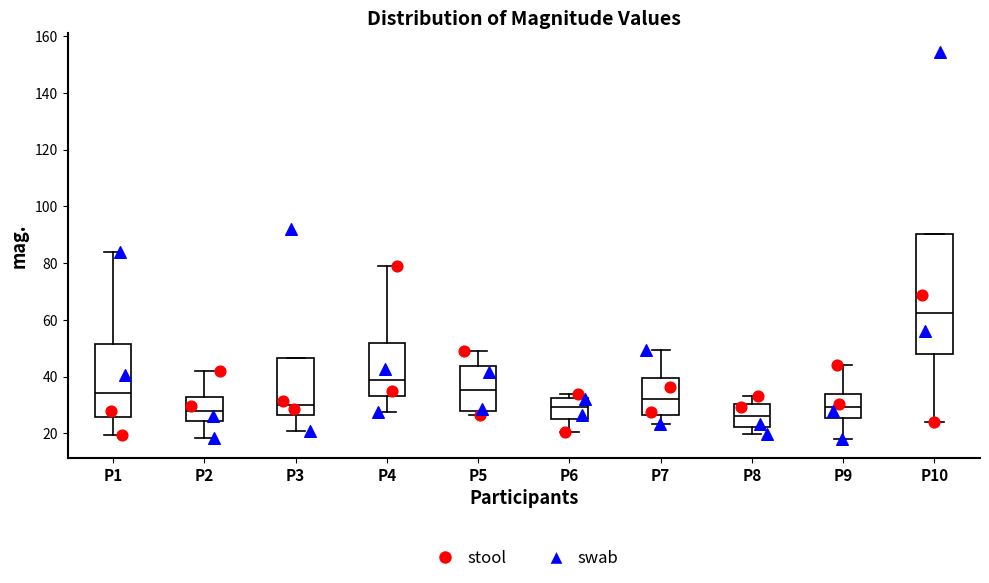

Where does the lower whisker of the box for P10 end on the y-axis? The values are not printed on the chart, so give them approximately, as read against the axis.

24